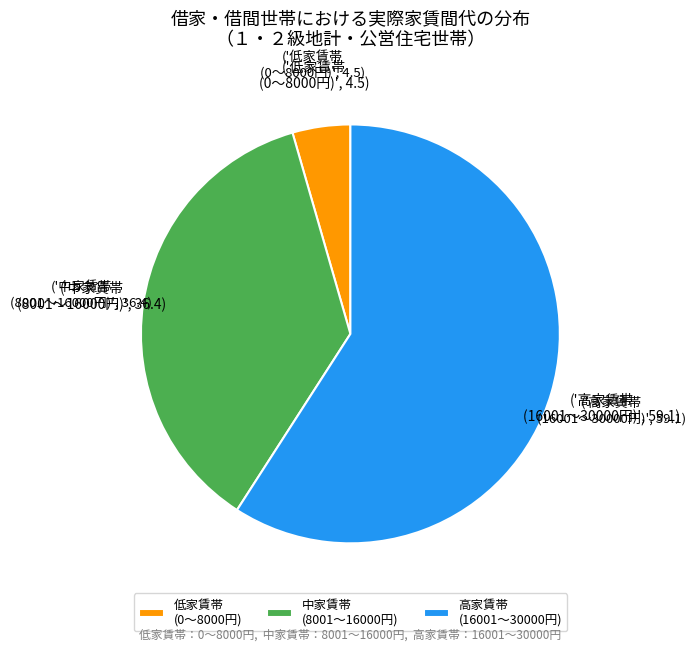

Which category has the smallest portion of the pie?

低家賃帯 (0〜8000円)